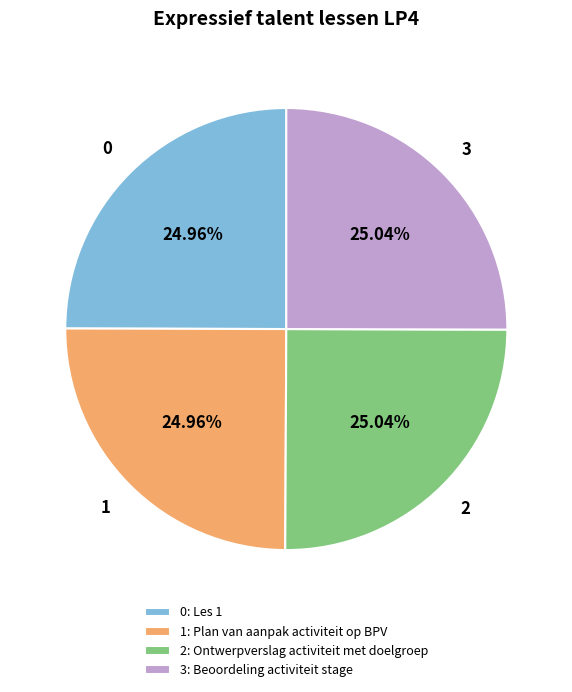

Does any single category account for the majority?

No